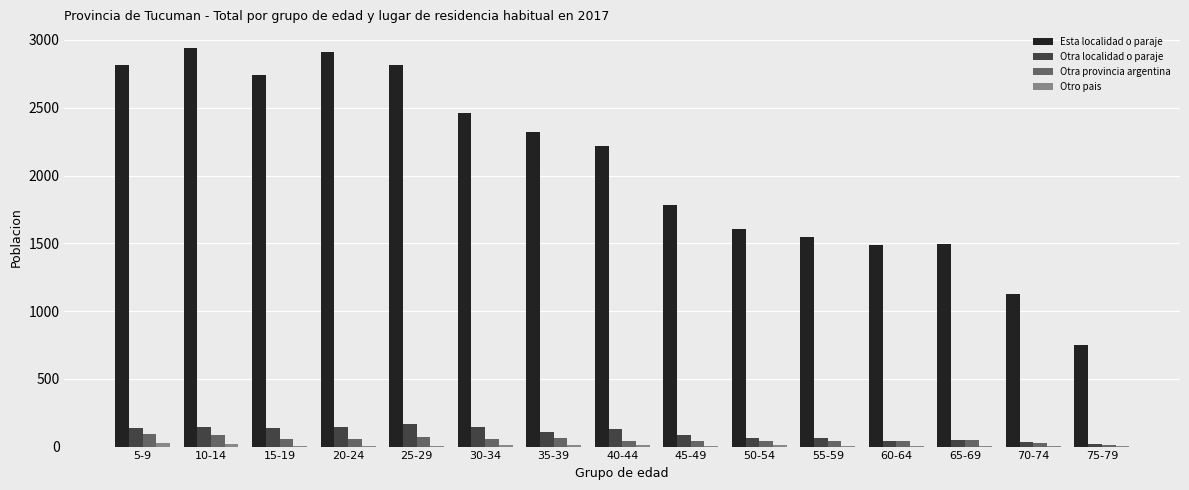

Is it true that Esta localidad o paraje equals 1493 at 65-69?

True